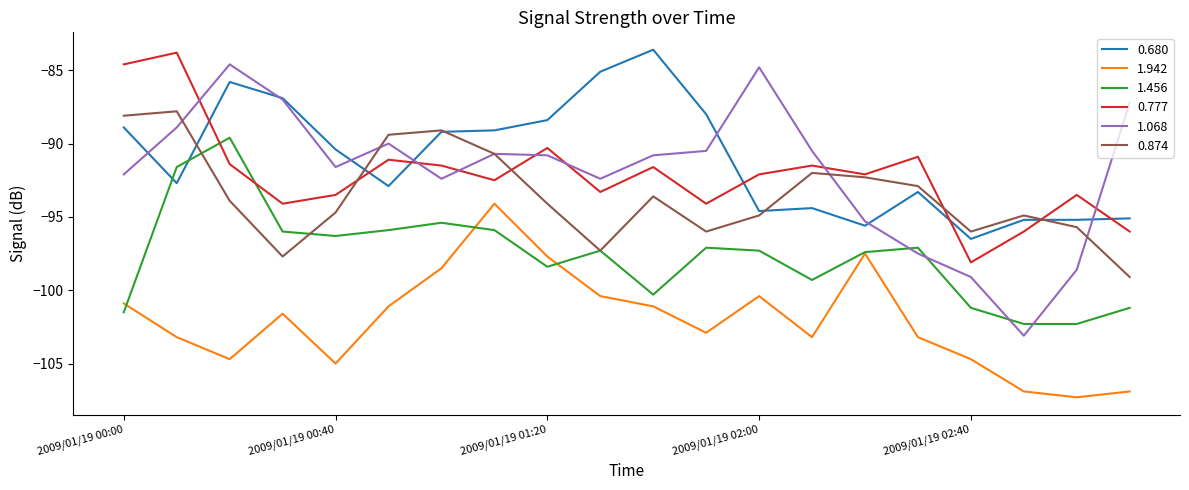

Which series has the widest spread of values?

1.068